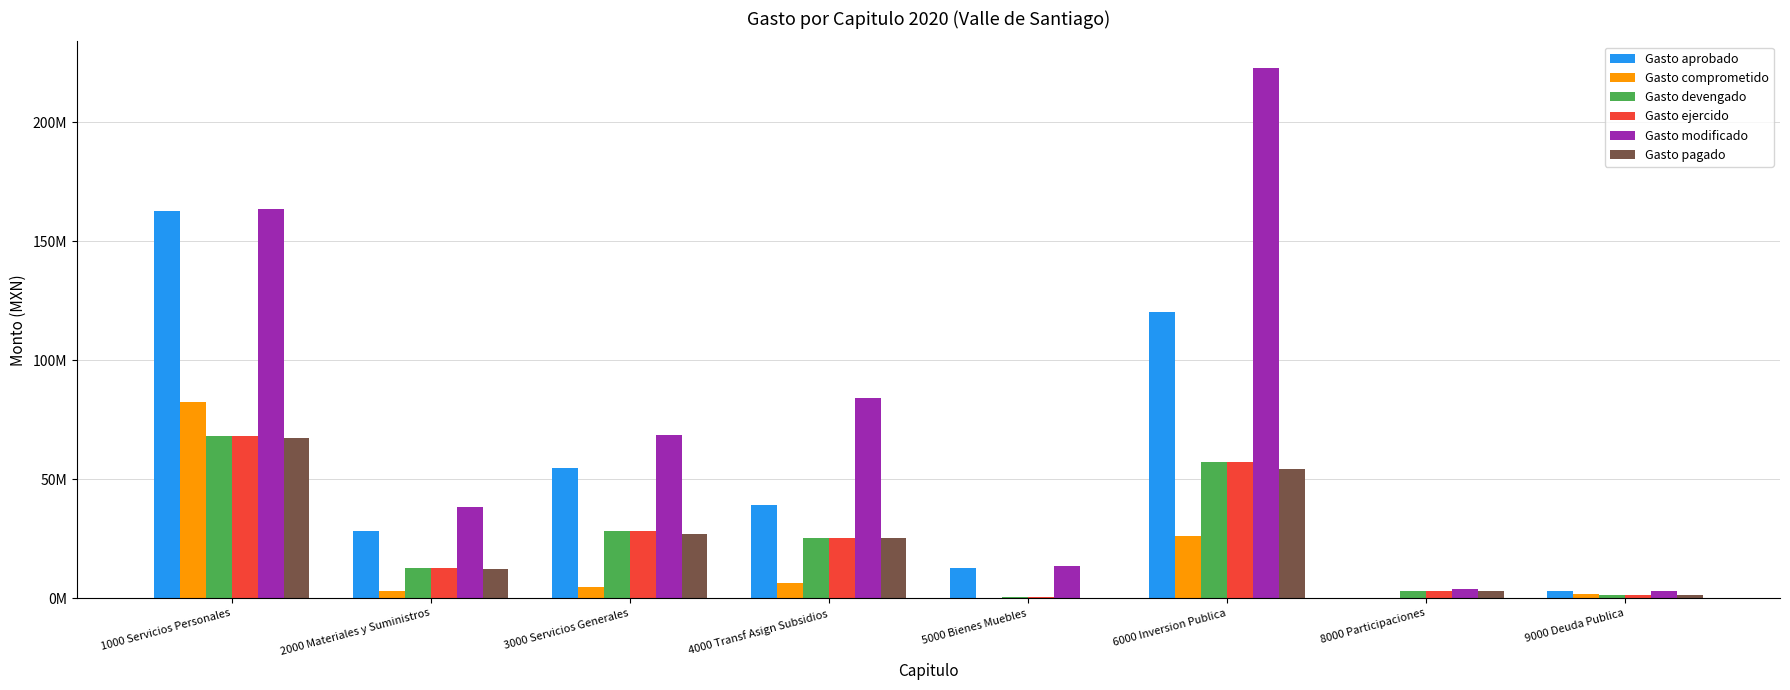

What is the difference between the maximum and minimum values in the Gasto ejercido series?

67925847.8